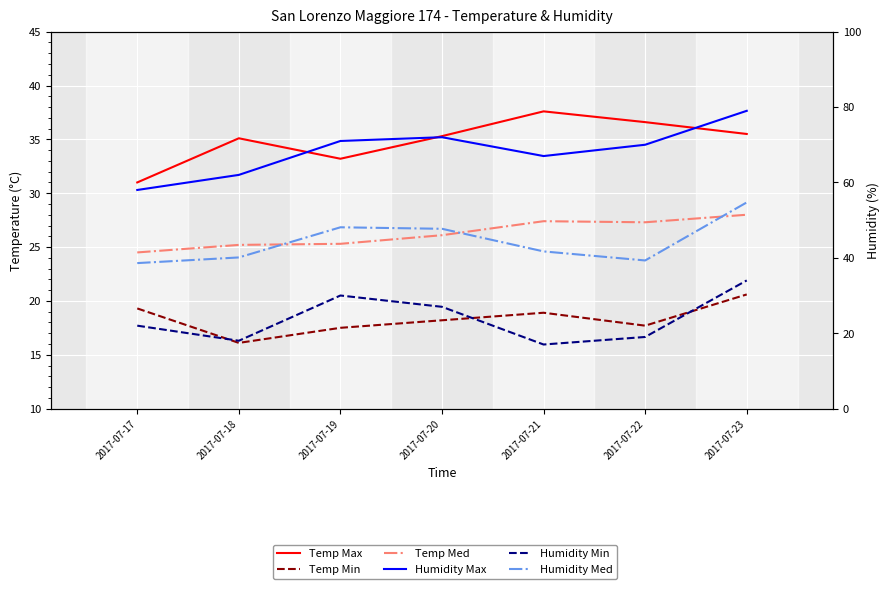

What is the value of the Humidity Med point at the 6th from the left?

39.3